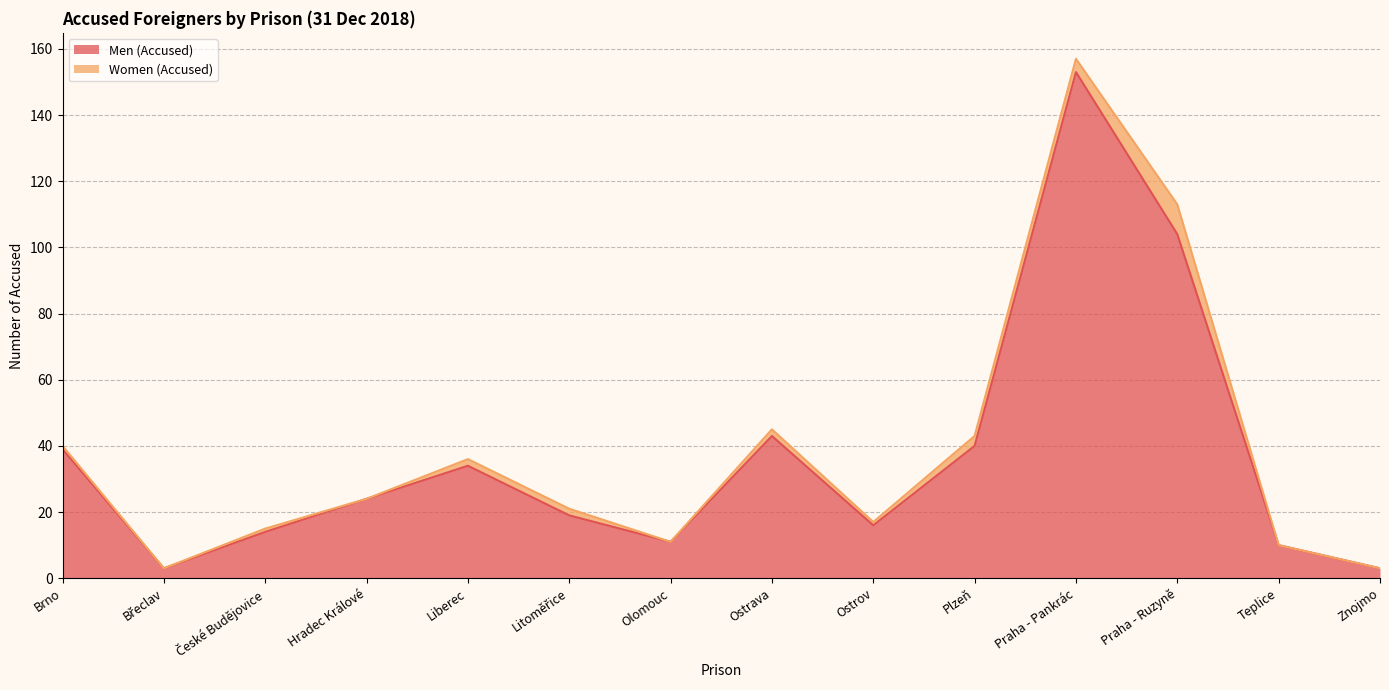

The chart shows a value of 19 at Litoměřice. True or false?

True